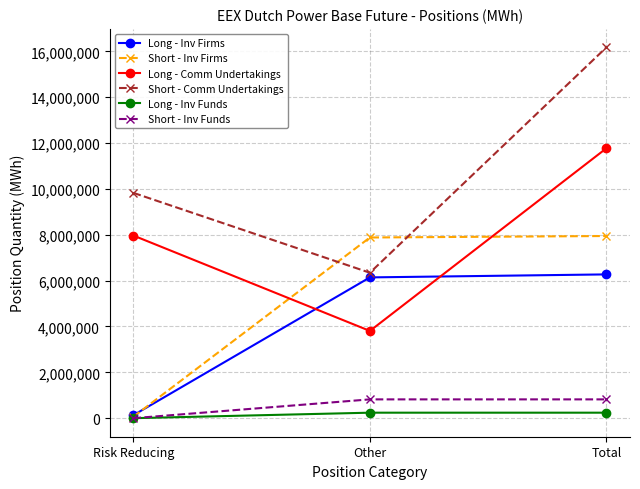

Which series changed the most between Risk Reducing and Total?

Short - Inv Firms